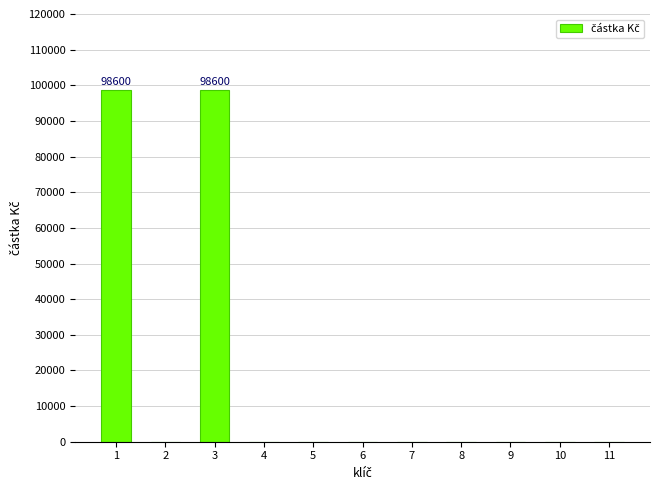

What is the maximum value shown in the chart?

98600